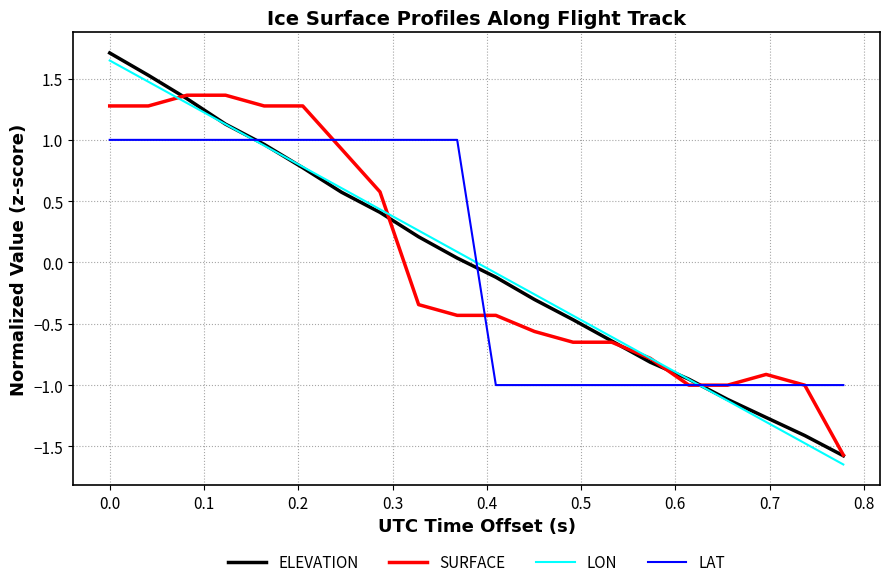

What is the greatest value displayed?

1.7